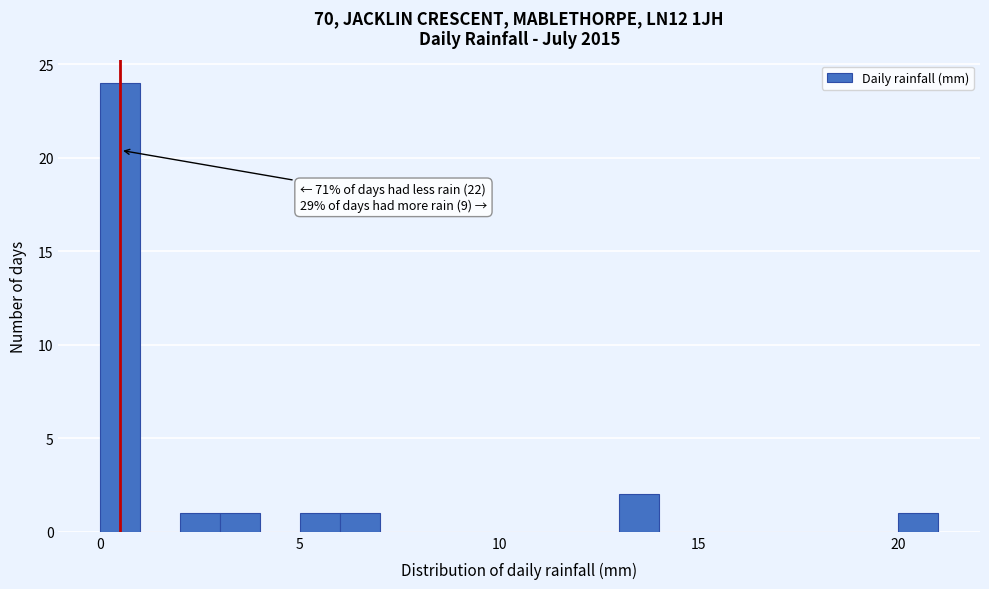

Around what value on the x-axis is the tallest bar? Give the approximate position of its centre, as read against the axis.

0.5